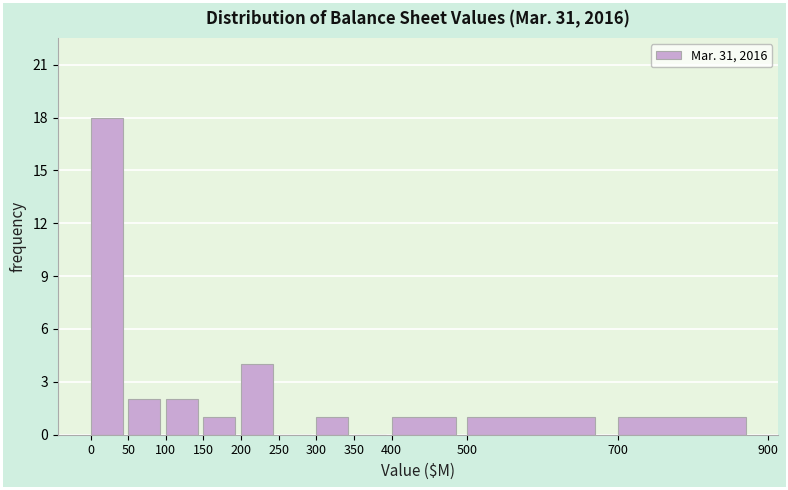

Reading left to right, list every bar in this chart as the range it spans on the x-axis followed by its height. The values are not printed on the chart, so give them approximately, as read against the axis.

0 to 50: 18
50 to 100: 2
100 to 150: 2
150 to 200: 1
200 to 250: 4
250 to 300: 0
300 to 350: 1
350 to 400: 0
400 to 500: 1
500 to 700: 1
700 to 900: 1